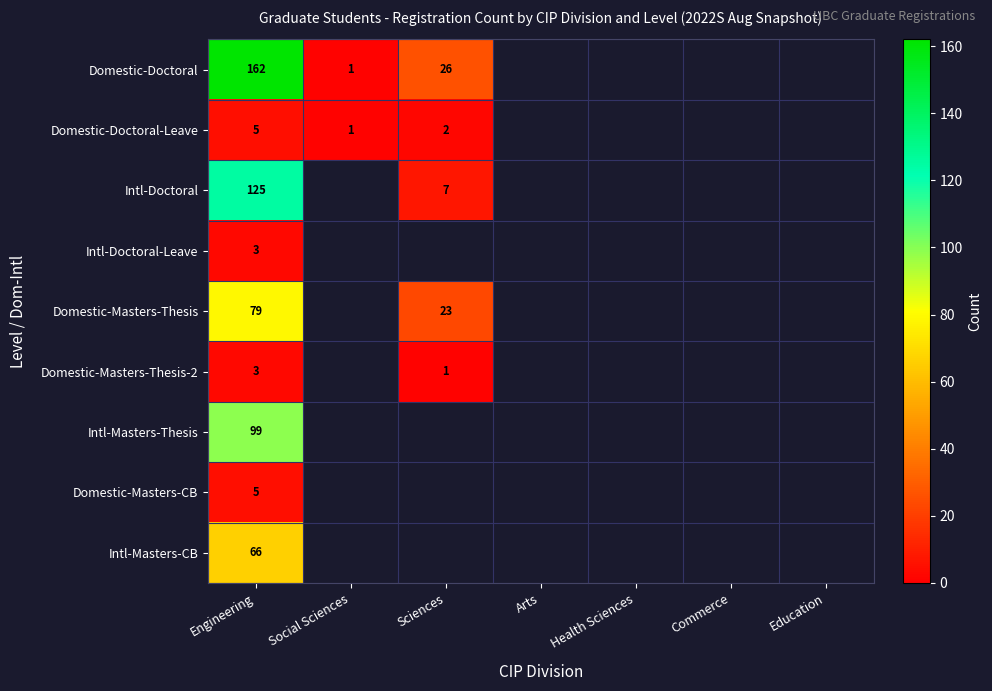

What is the smallest value displayed?

1.0